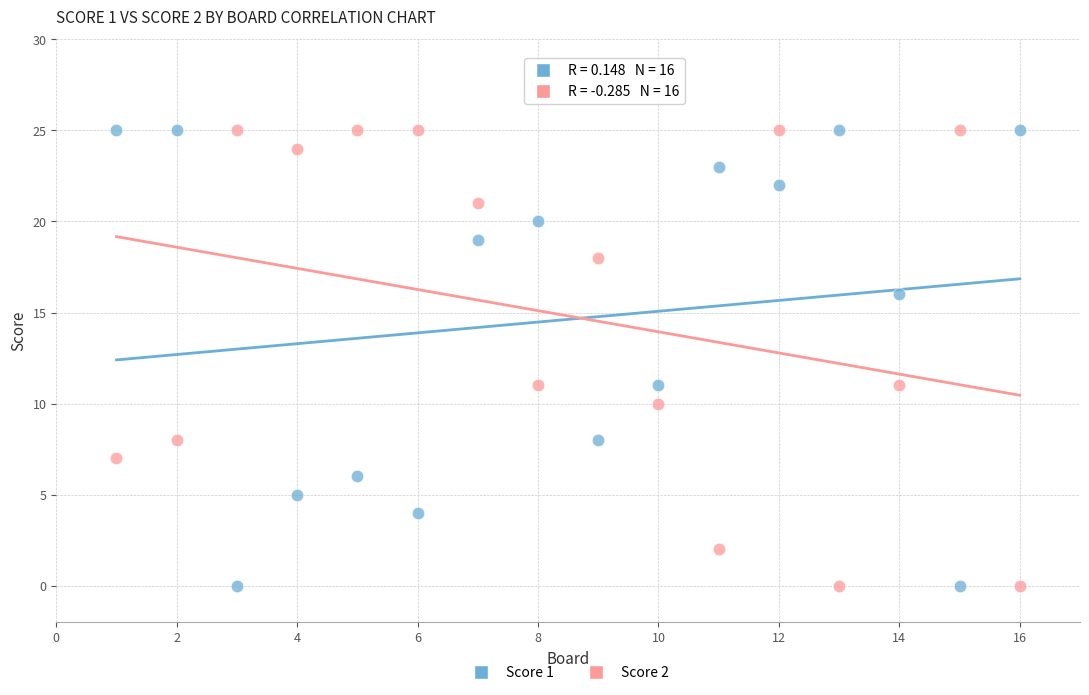

Across all data points, what is the range of Y values (max minus min)?

25